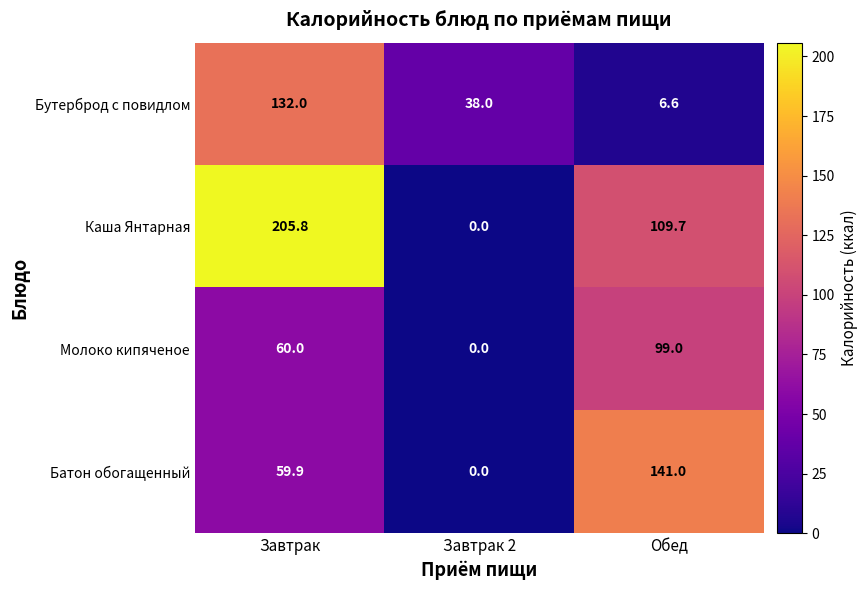

What is the difference between the highest and lowest values at Завтрак?

145.9